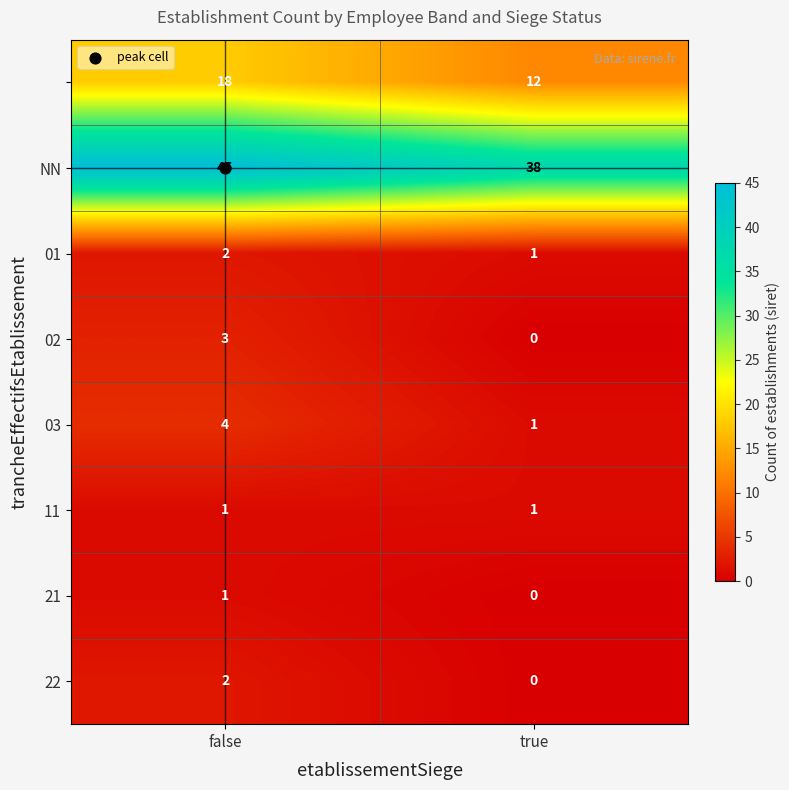

What is the total value across all series at true?

53